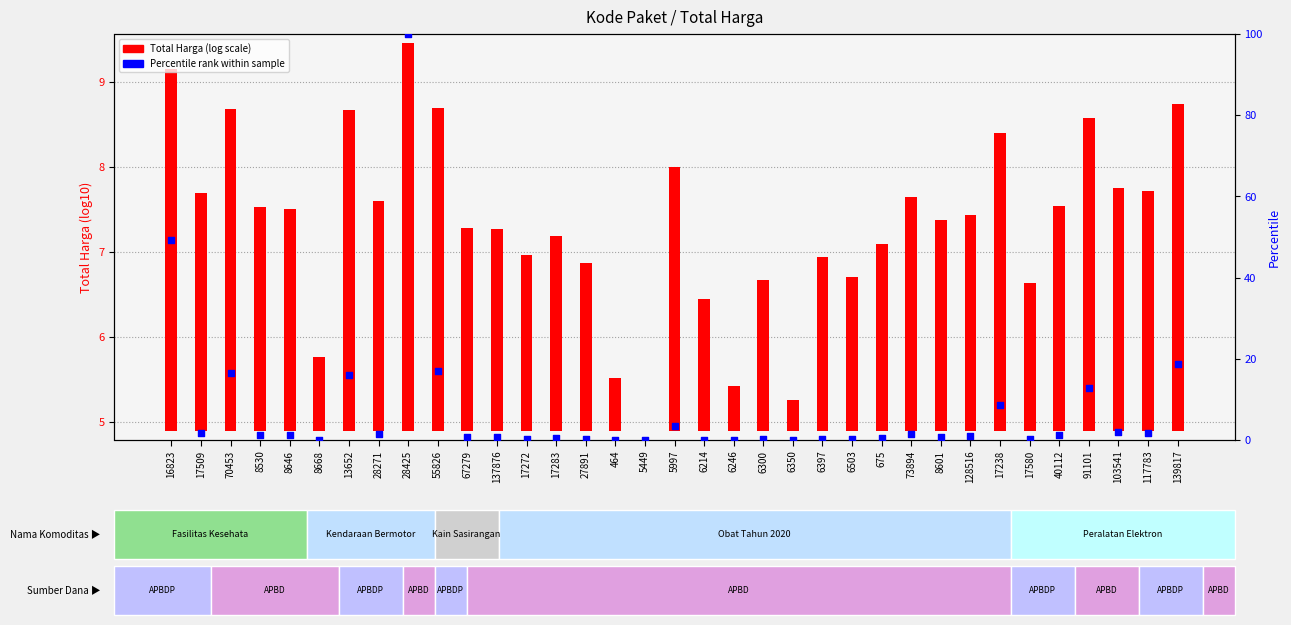

At how many categories does at least one series exceed 54?

1